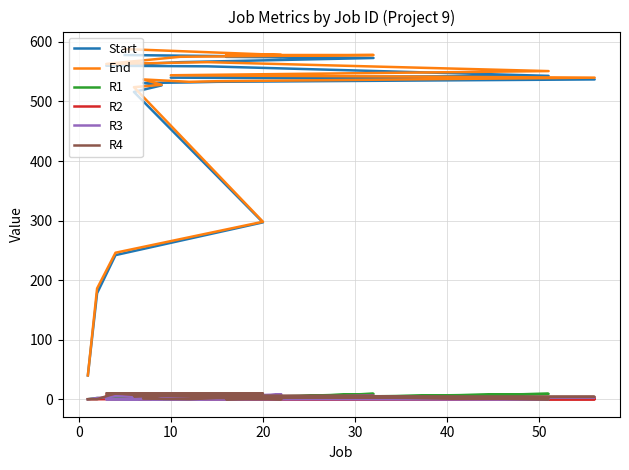

True or false: R4 has more than 1 interior local peaks.

True